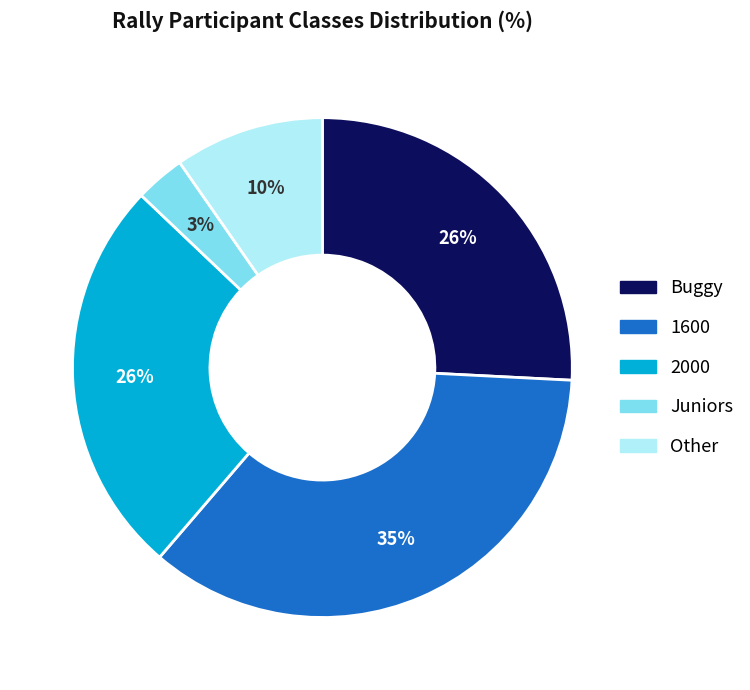

To the nearest percent, what percentage of the pie is 1600?

35%